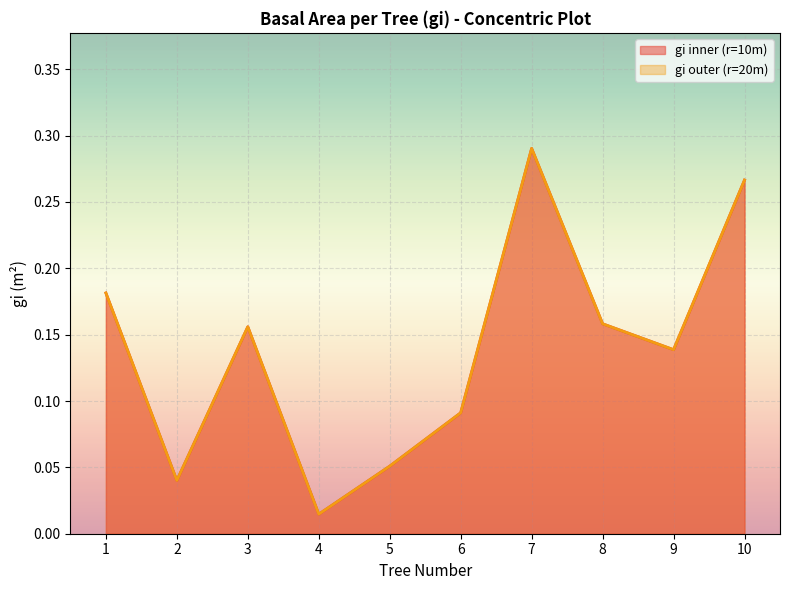

Does the chart display data point markers on the line(s)?

No